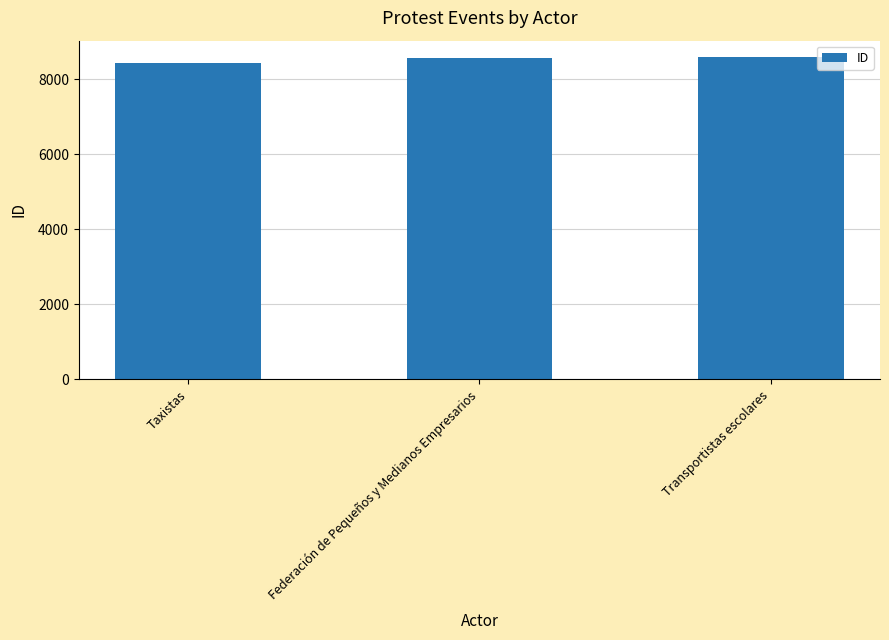

Reading left to right, extract all data points from this chart.

8441	8559	8597